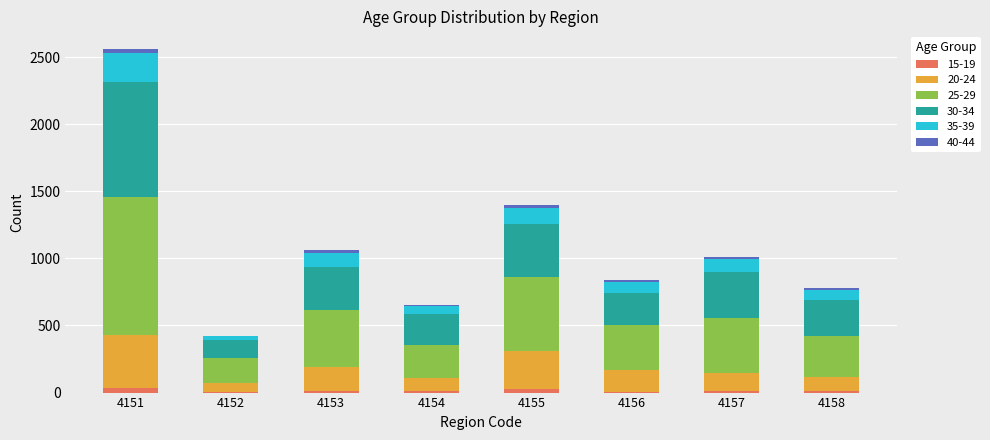

What is the difference between the maximum and minimum values in the 25-29 series?

846